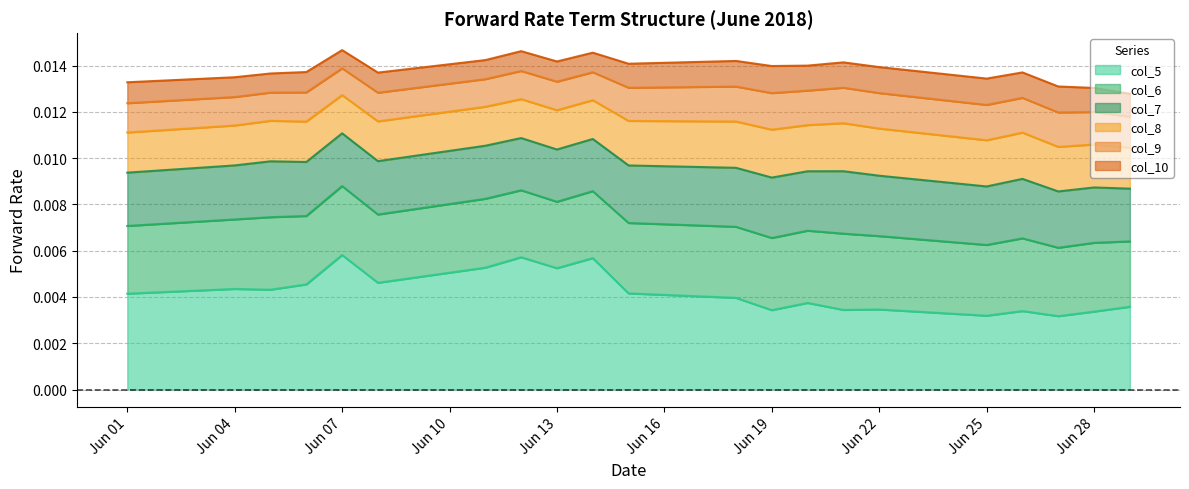

The col_7 series shows 0.0 at 2018-06-29. True or false?

True